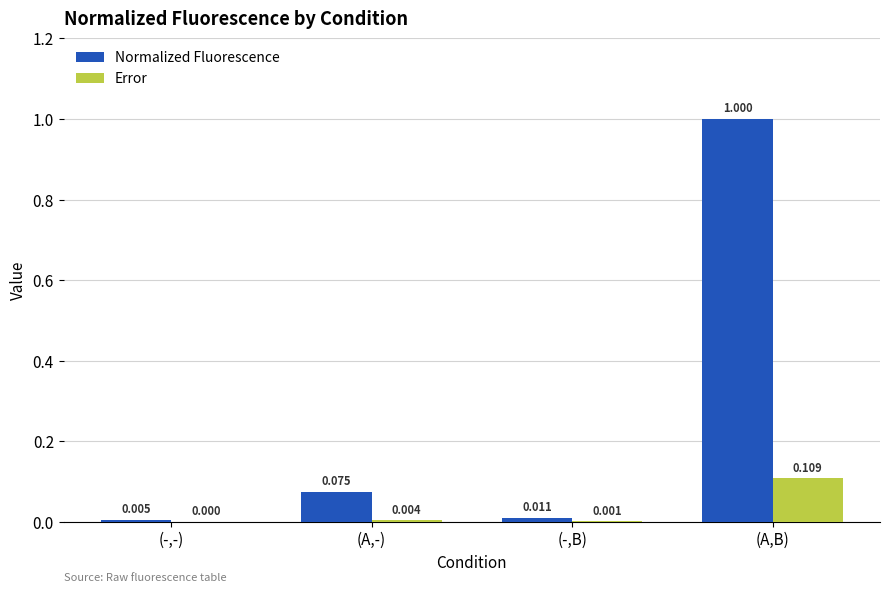

Which series changed the most between (-,-) and (-,B)?

Normalized Fluorescence